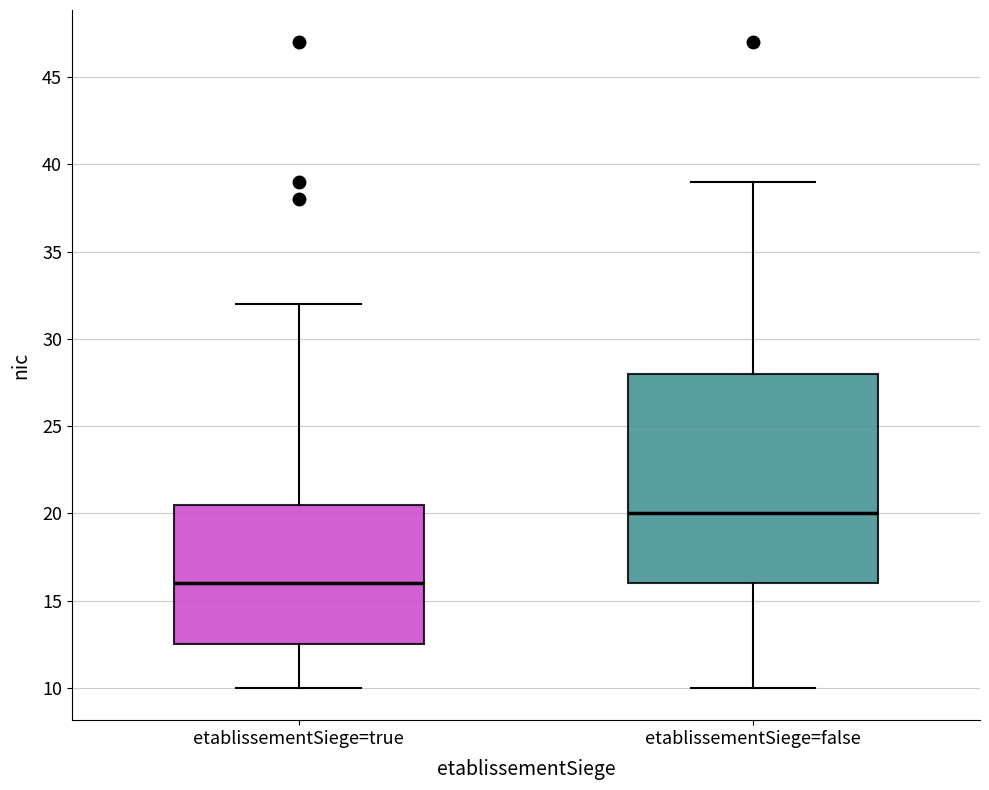

Which box's median line is the lowest?

etablissementSiege=true